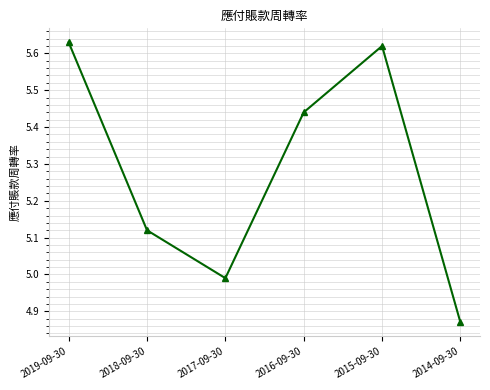

List the labels in order of value, smallest first.

2014-09-30, 2017-09-30, 2018-09-30, 2016-09-30, 2015-09-30, 2019-09-30